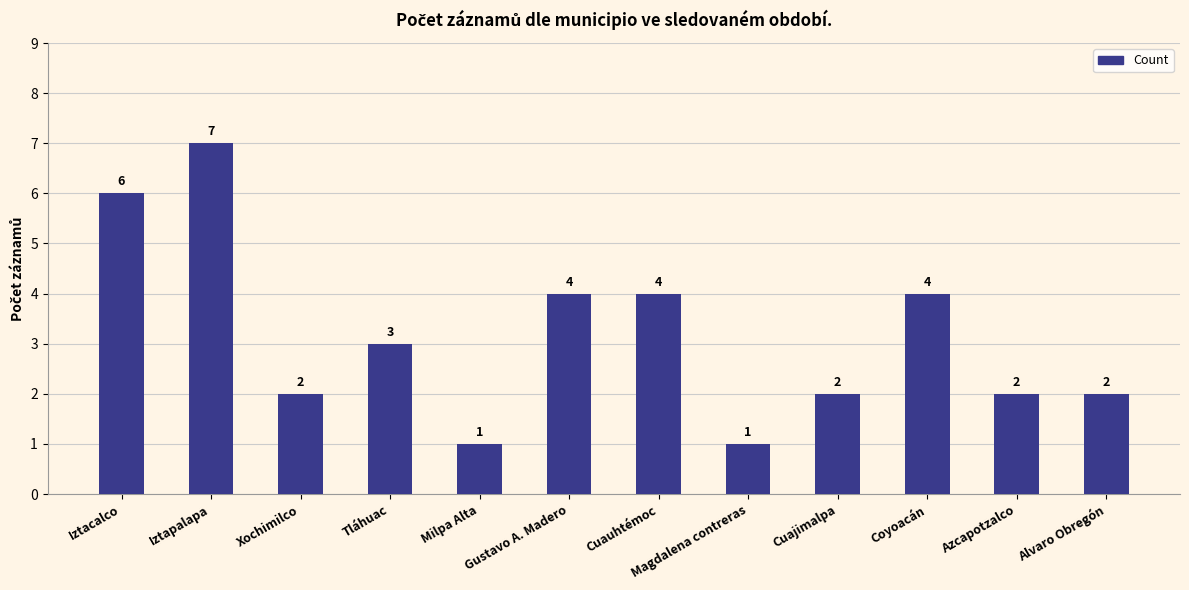

What is the sum of the values at Cuajimalpa and Iztapalapa?

9